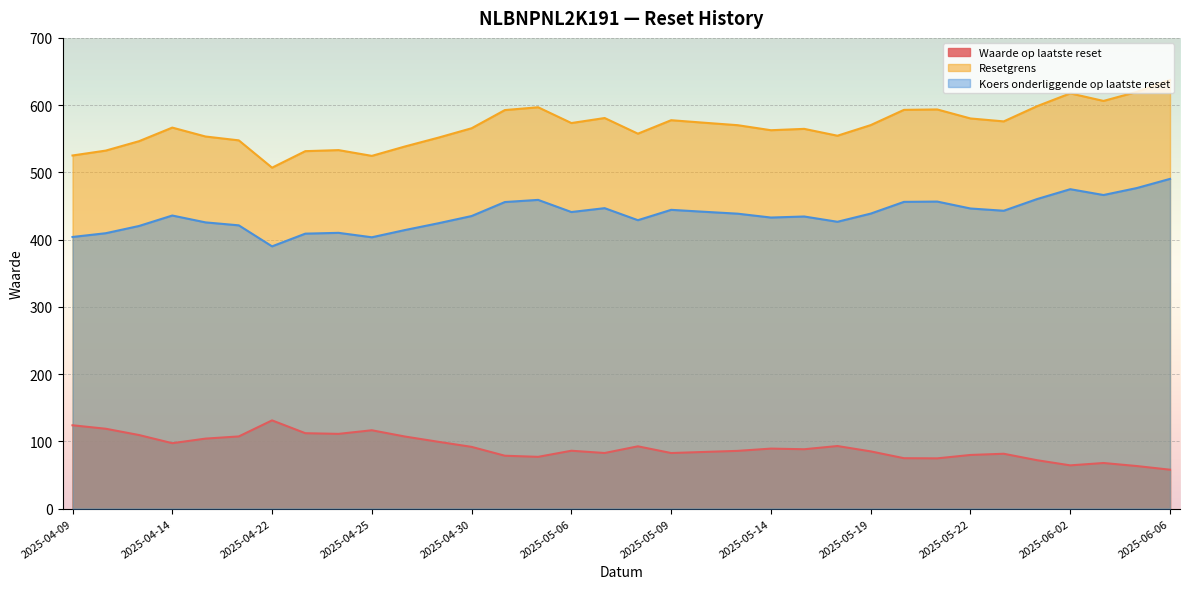

What is the label of the 4th point from the left?

2025-04-14